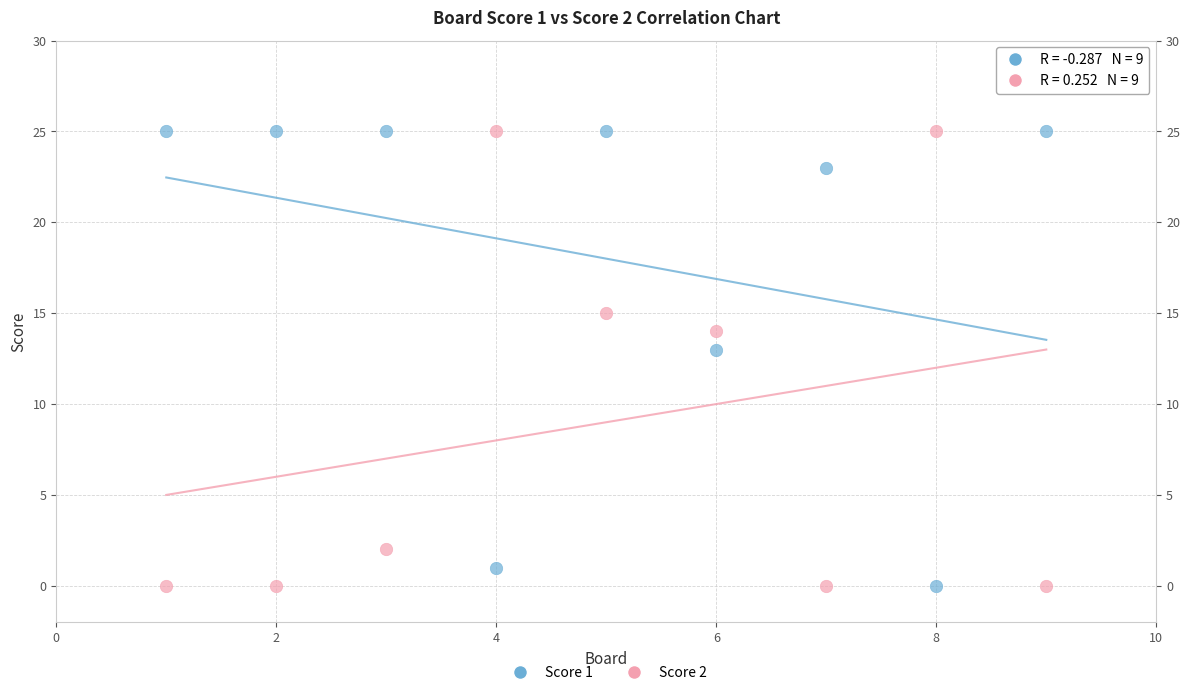

What are all the series names shown in the legend?

Score 1, Score 2